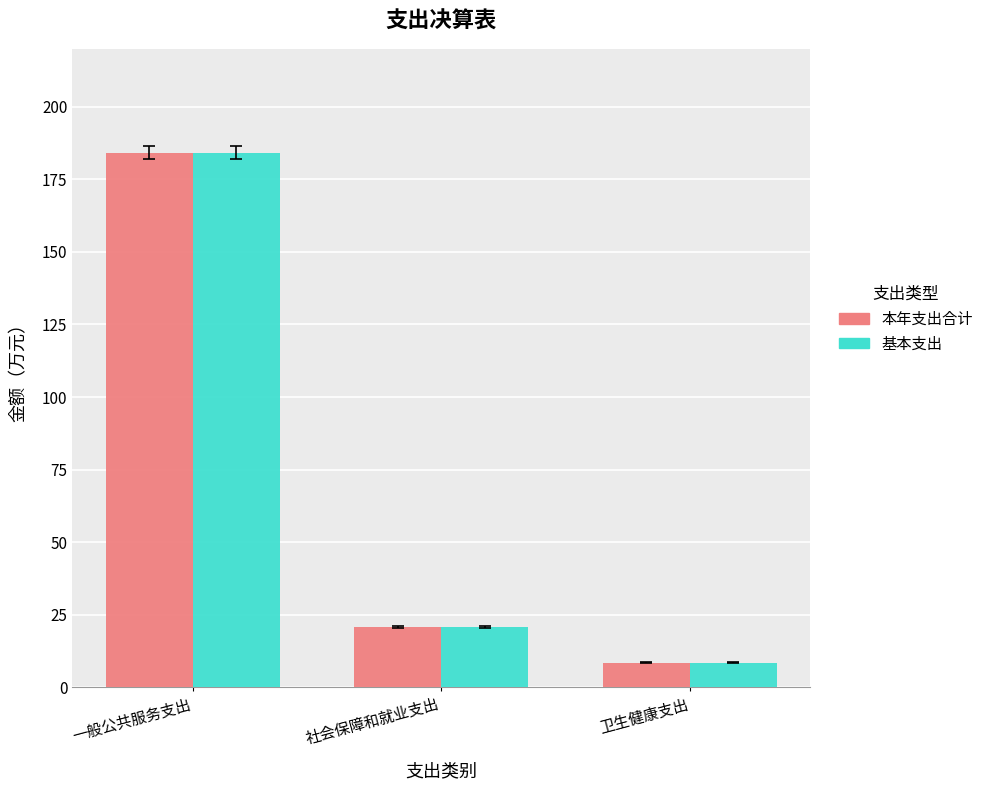

Which category has the lowest value across all series?

卫生健康支出